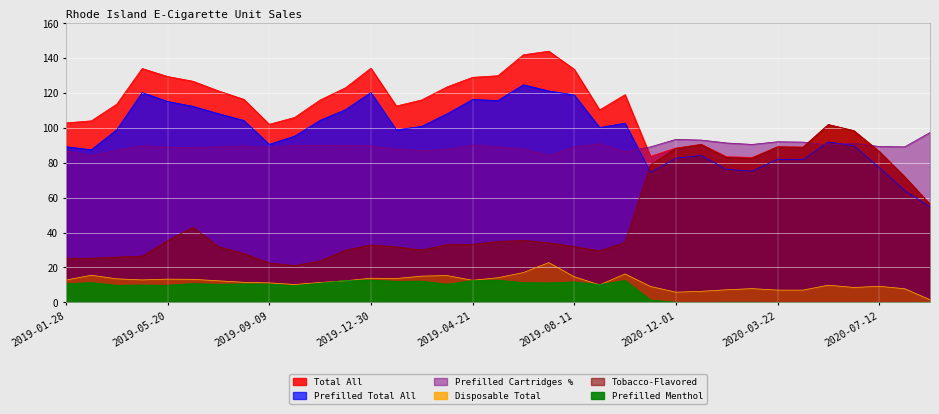

Rank the categories by Total All value from highest to lowest.

2019-07-14, 2019-06-16, 2019-12-30, 2019-04-22, 2019-08-11, 2019-05-19, 2019-05-20, 2019-04-21, 2019-06-17, 2019-03-24, 2019-12-02, 2019-07-15, 2019-10-06, 2019-08-12, 2019-02-24, 2019-11-04, 2019-03-25, 2019-01-27, 2019-09-08, 2019-10-07, 2019-02-25, 2019-01-28, 2019-09-09, 2020-05-17, 2020-06-14, 2020-12-29, 2020-03-22, 2020-04-19, 2020-12-01, 2020-07-12, 2019-11-03, 2020-01-26, 2020-02-23, 2020-08-09, 2020-09-06